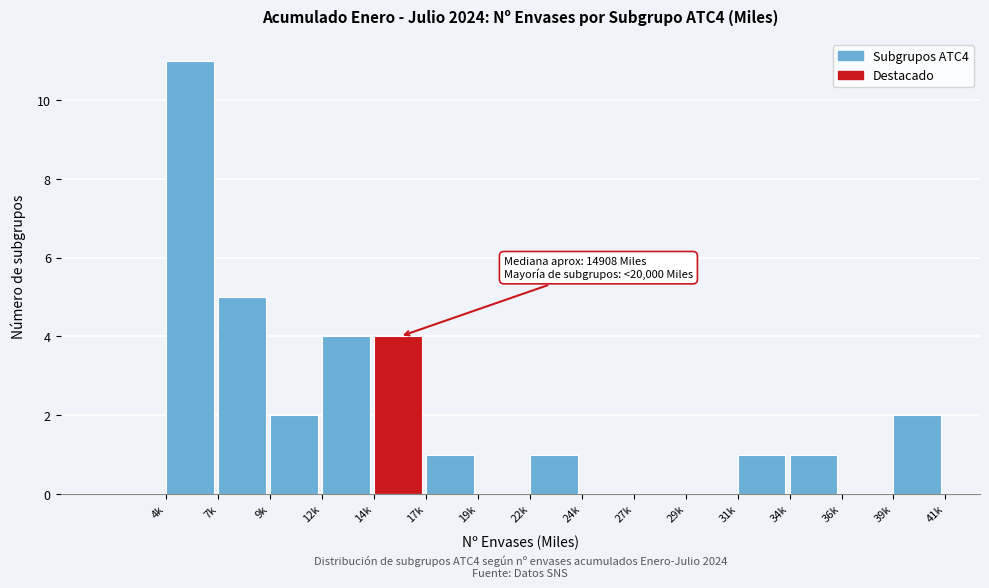

Reading left to right, what are all the values shown in this chart?

4k=11	7k=5	9k=2	12k=4	14k=4	17k=1	19k=0	22k=1	24k=0	27k=0	29k=0	31k=1	34k=1	36k=0	39k=2